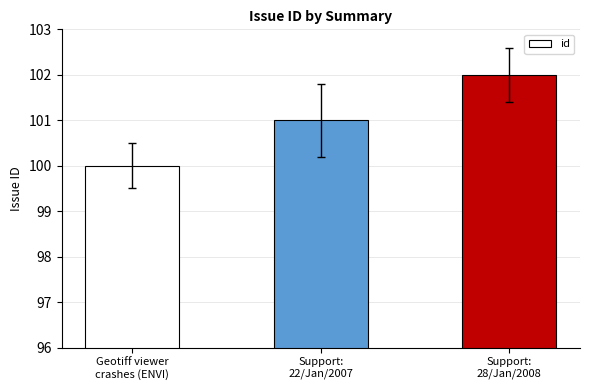

What is the sum of the values at Geotiff viewer
crashes (ENVI) and Support:
22/Jan/2007?

201